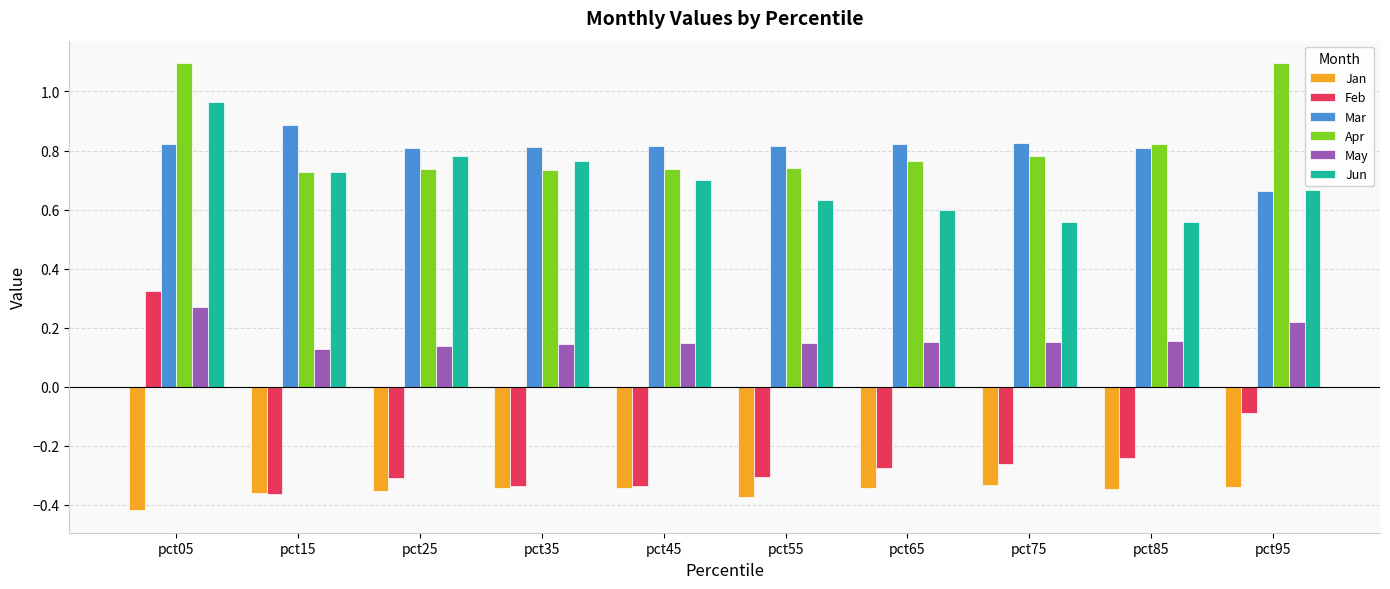

Rank the series by their maximum value, from lowest to highest.

Jan, May, Feb, Mar, Jun, Apr